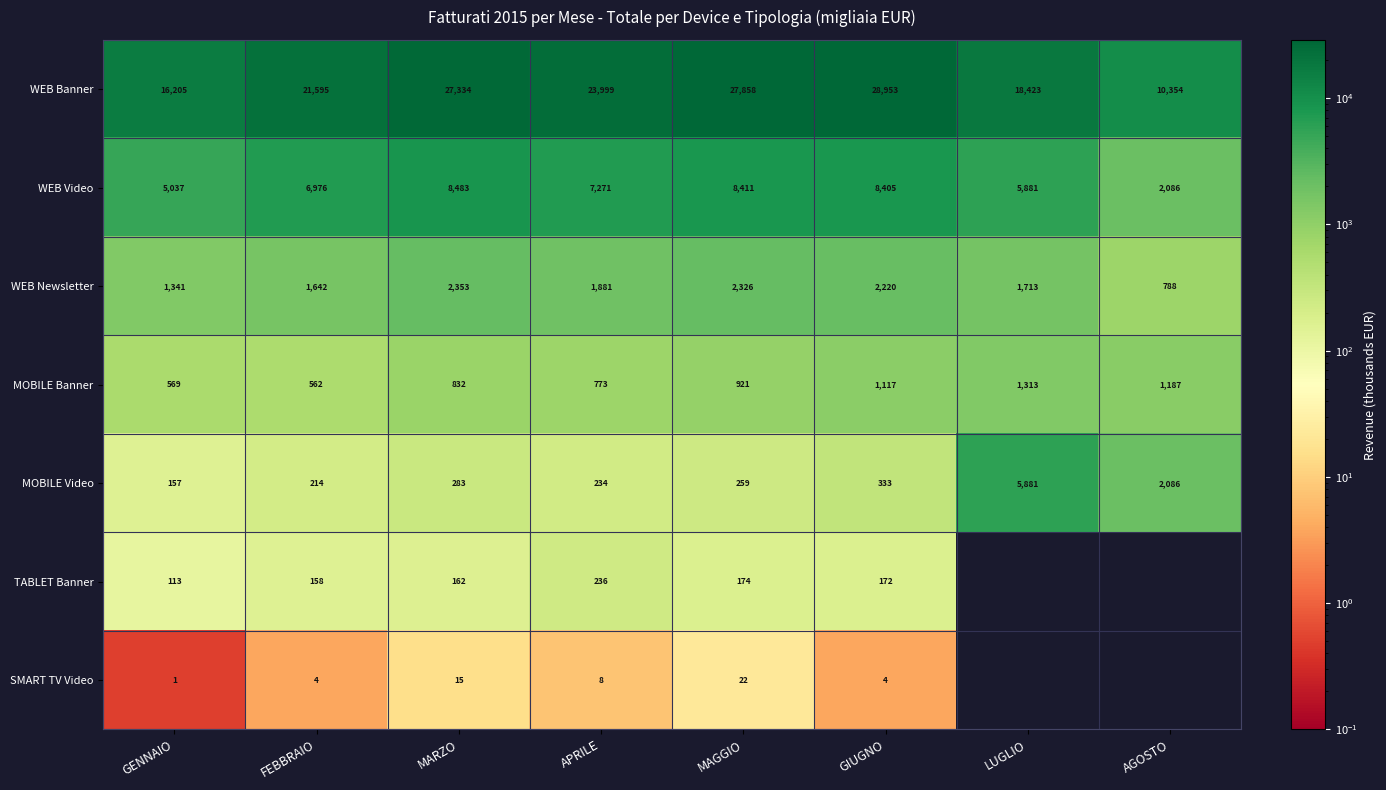

How many data points does each series have?

8